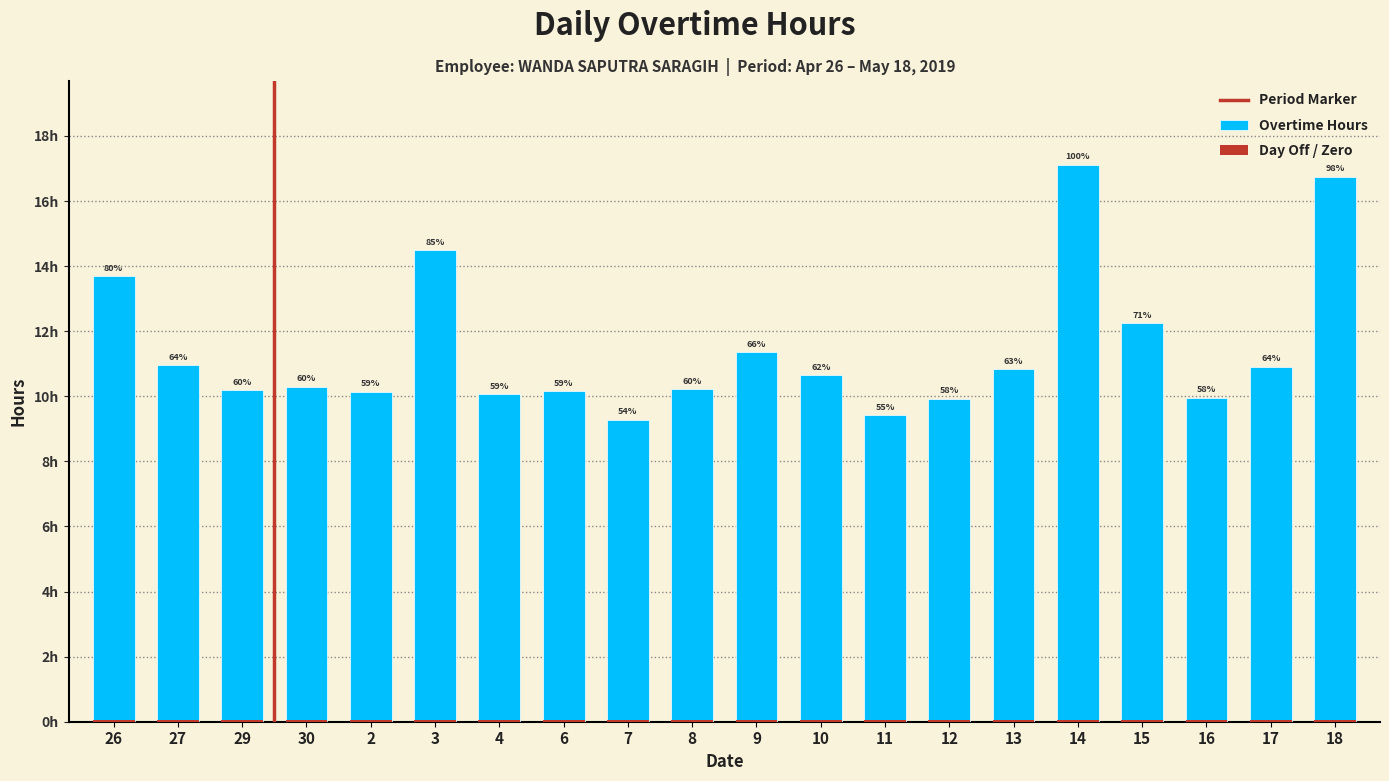

What is the difference between the maximum and second lowest values?

7.7